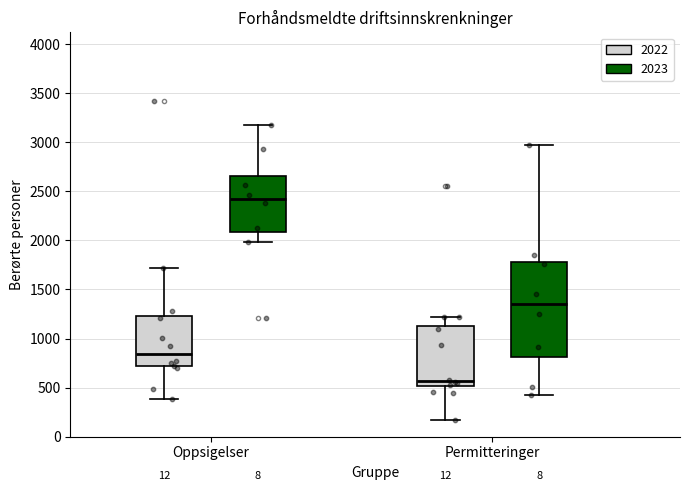

Which box is the tallest, from its lower edge to its upper edge?

Permitteringer (2023)